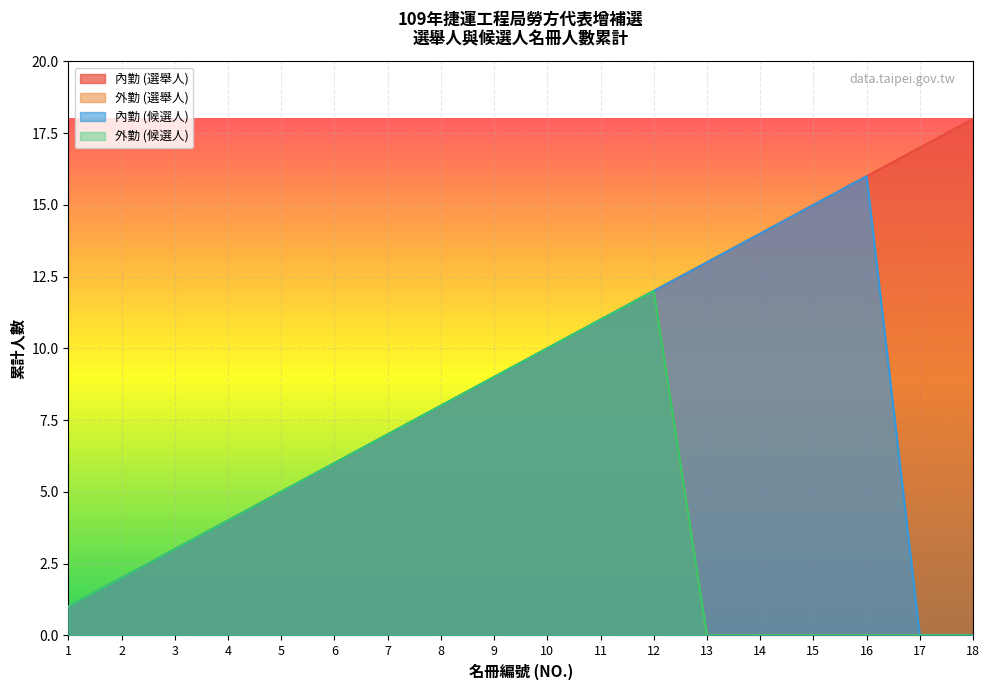

Reading left to right, what are all the values shown in this chart?

內勤 (選舉人): 1	2	3	4	5	6	7	8	9	10	11	12	13	14	15	16	17	18
外勤 (選舉人): 1	2	3	4	5	6	7	8	9	10	11	12	0	0	0	0	0	0
內勤 (候選人): 1	2	3	4	5	6	7	8	9	10	11	12	13	14	15	16	0	0
外勤 (候選人): 1	2	3	4	5	6	7	8	9	10	11	12	0	0	0	0	0	0